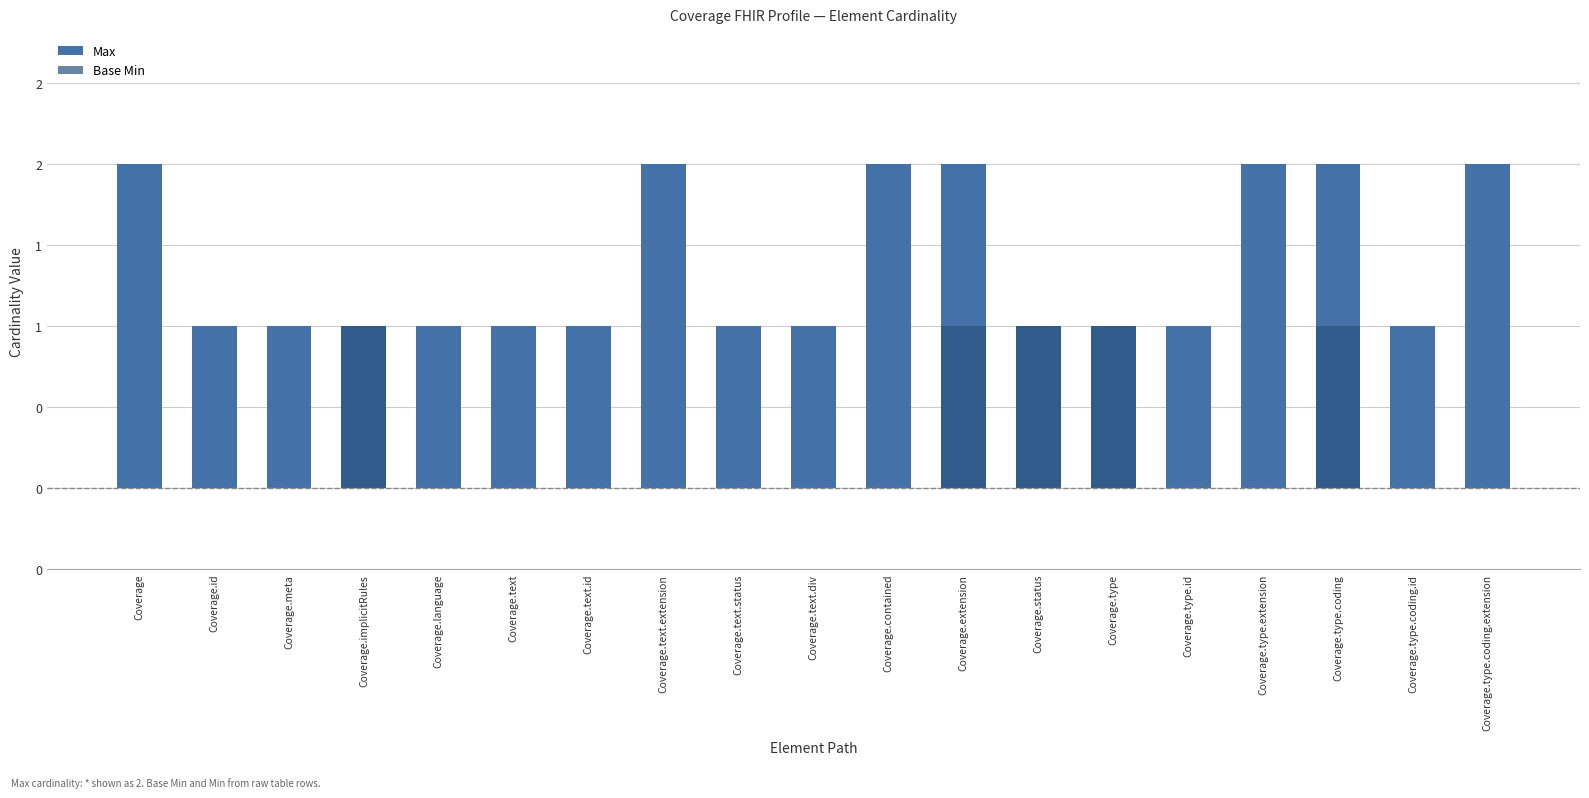

The value of Base Min at Coverage.extension is 0. True or false?

False